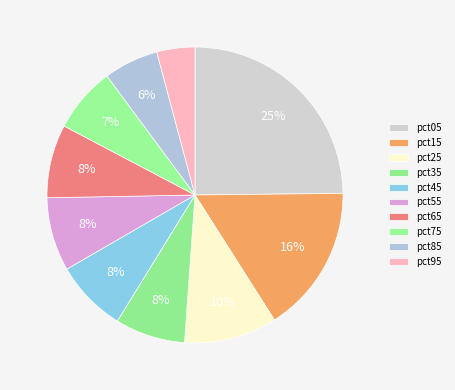

How many slices are in this pie chart?

10